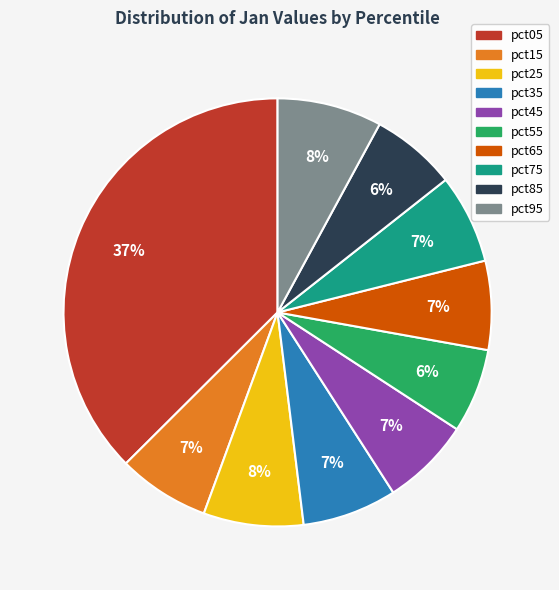

To the nearest percent, what percentage of the pie is pct95?

8%